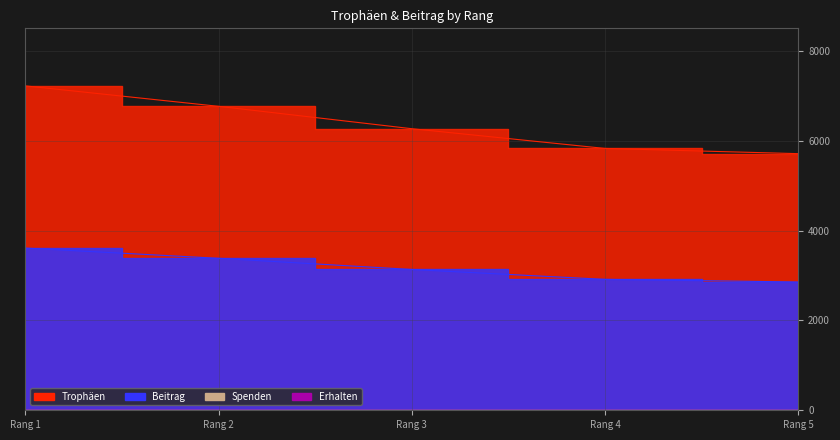

True or false: Beitrag and Trophäen cross at least once.

False